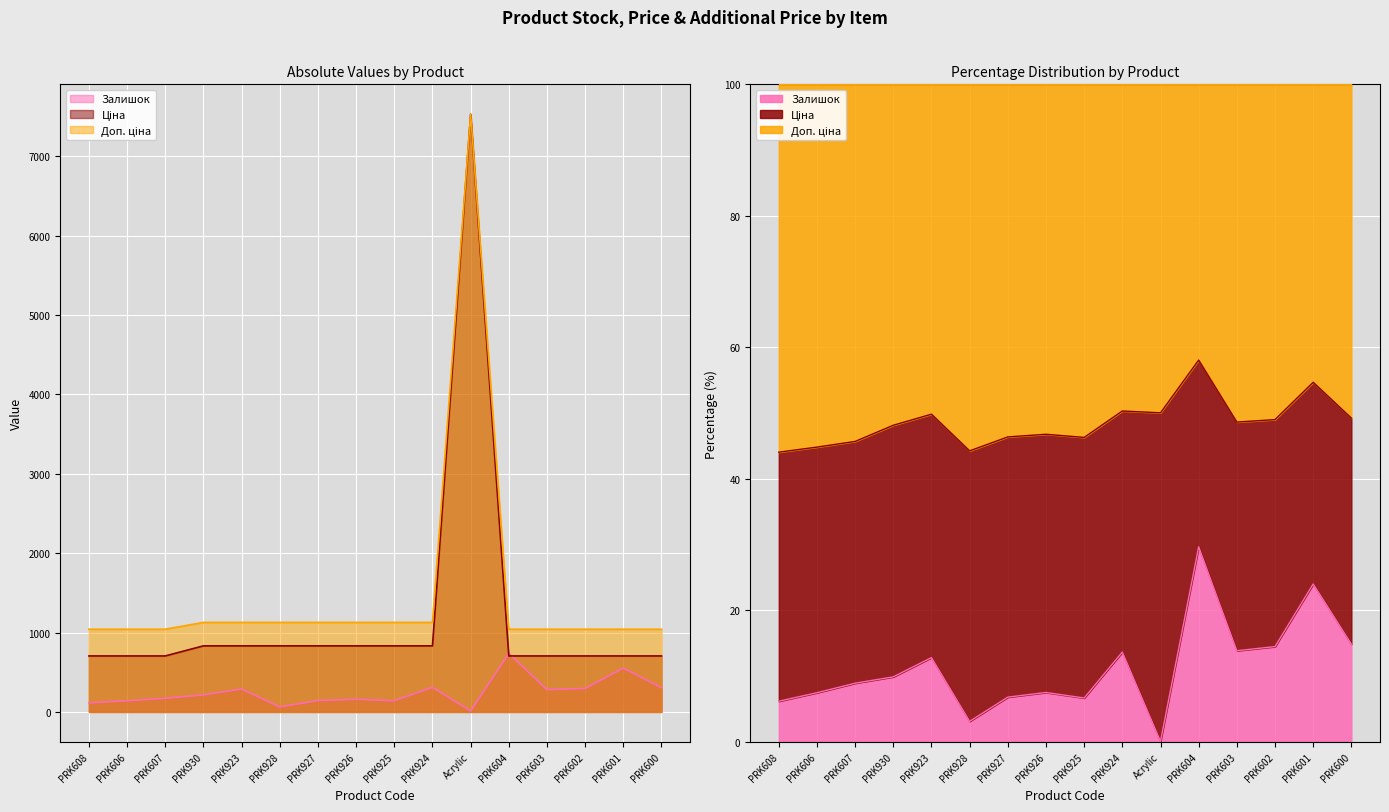

Reading left to right, what are all the values shown in this chart?

Залишок: 115.0	141.0	171.0	215.0	288.0	63.0	143.0	159.0	140.0	310.0	11.0	737.0	281.0	296.0	552.0	305.0
Ціна: 705.5	705.5	705.5	832.4	832.4	832.4	832.4	832.4	832.4	832.4	7530.7	705.5	705.5	705.5	705.5	705.5
Доп. ціна: 1042.0	1042.0	1042.0	1128.0	1128.0	1128.0	1128.0	1128.0	1128.0	1128.0	7530.7	1042.0	1042.0	1042.0	1042.0	1042.0